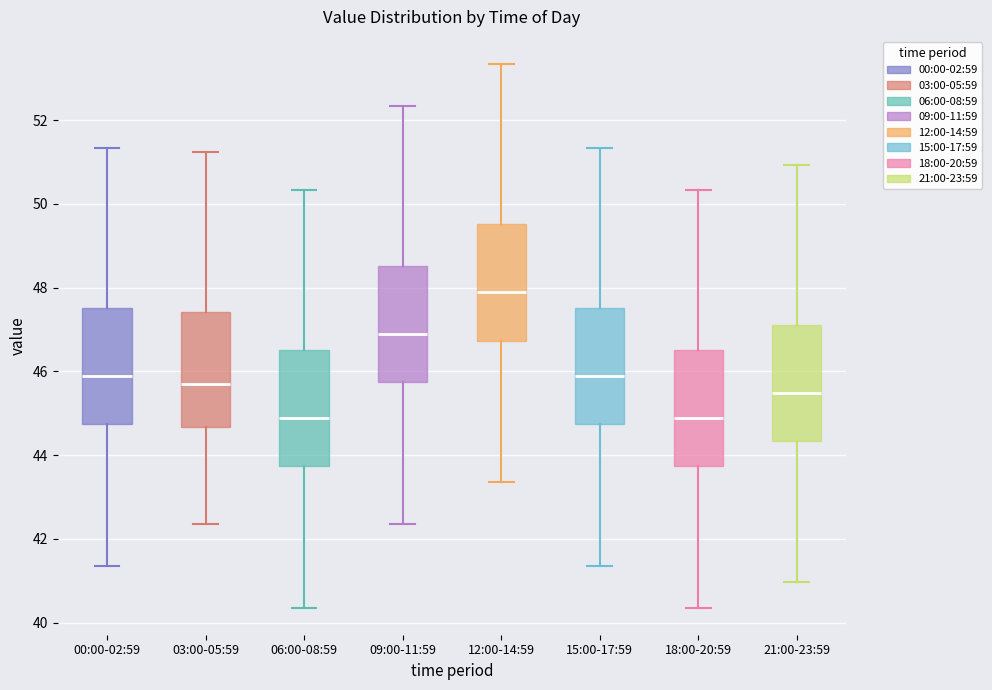

Reading left to right, transcribe this box plot: for each box, give where its median line is, the range the box spans, and where its two whiskers end, as read against the y-axis. The values are not printed on the chart, so give them approximately, as read against the axis.

00:00-02:59: median 45.8, box 44.8 to 47.6, whiskers 41.4 to 51.4
03:00-05:59: median 45.8, box 44.6 to 47.4, whiskers 42.4 to 51.2
06:00-08:59: median 44.8, box 43.8 to 46.6, whiskers 40.4 to 50.4
09:00-11:59: median 46.8, box 45.8 to 48.6, whiskers 42.4 to 52.4
12:00-14:59: median 47.8, box 46.8 to 49.6, whiskers 43.4 to 53.4
15:00-17:59: median 45.8, box 44.8 to 47.6, whiskers 41.4 to 51.4
18:00-20:59: median 44.8, box 43.8 to 46.6, whiskers 40.4 to 50.4
21:00-23:59: median 45.4, box 44.4 to 47.2, whiskers 41.0 to 51.0